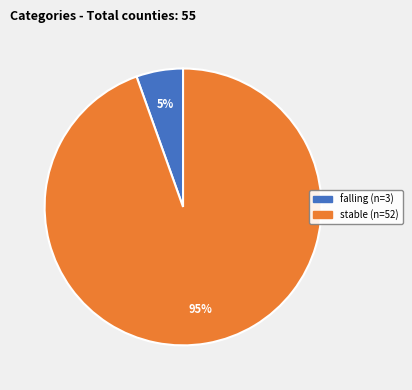

To the nearest percent, what is the average slice percentage?

50%